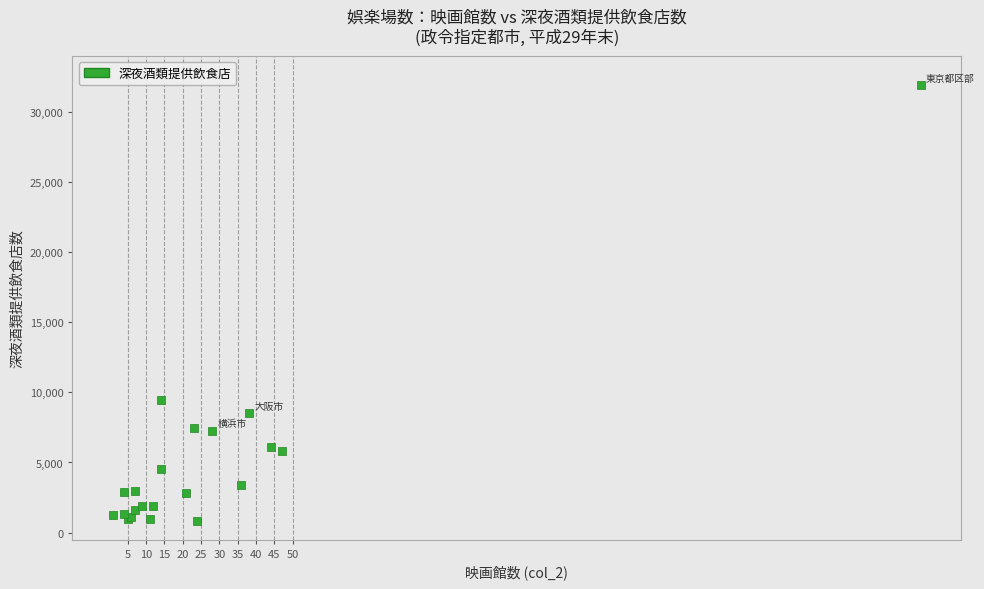

What Y value in the scatter plot is closest to 16350?

9441